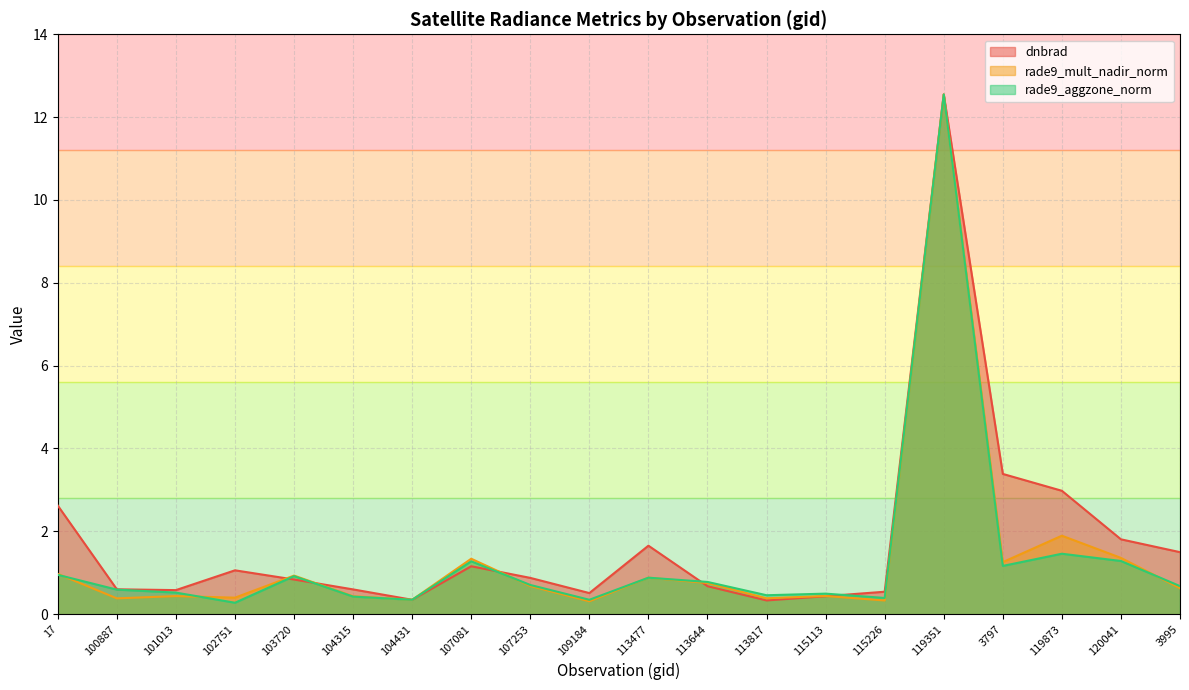

Read the rade9_mult_nadir_norm value at 107081.

1.3